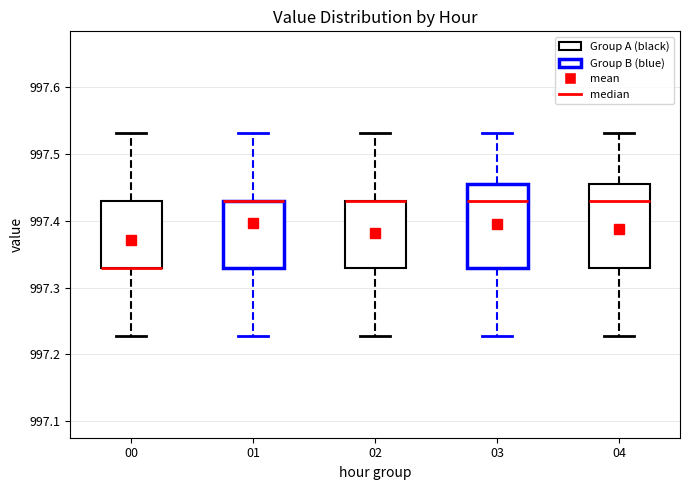

Where does the lower whisker of the box at x = 03 end on the y-axis? The values are not printed on the chart, so give them approximately, as read against the axis.

997.23